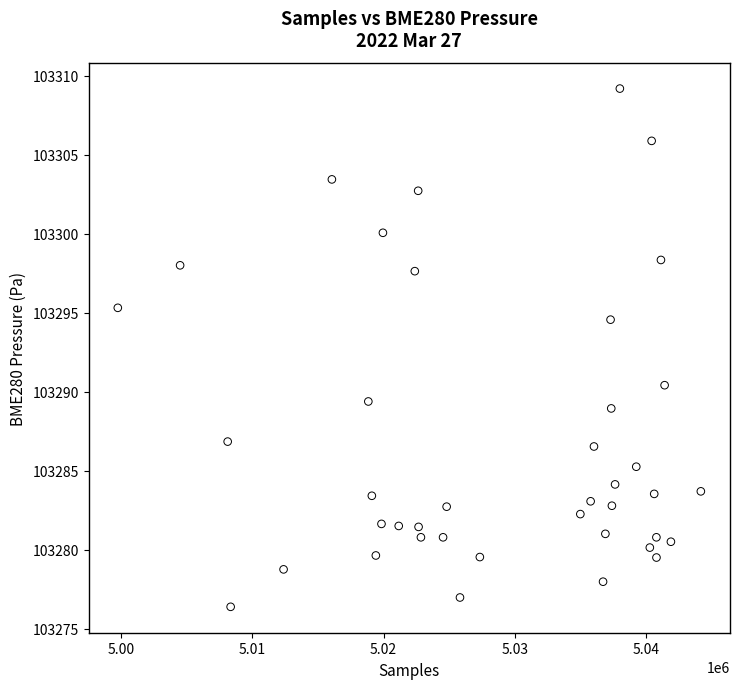

What Y value in the scatter plot is closest to 103292?

103290.4